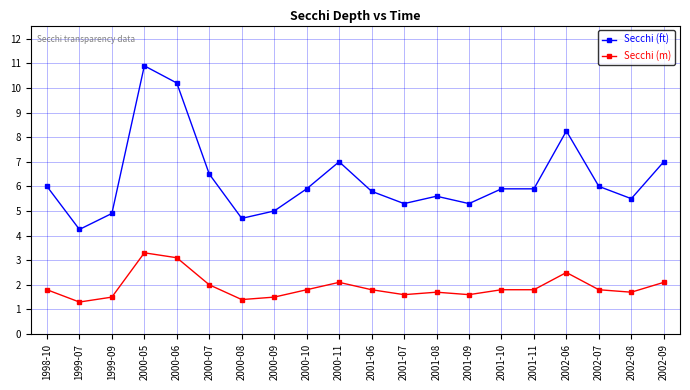

Rank the series at 2000-06 from highest to lowest value.

Secchi (ft), Secchi (m)